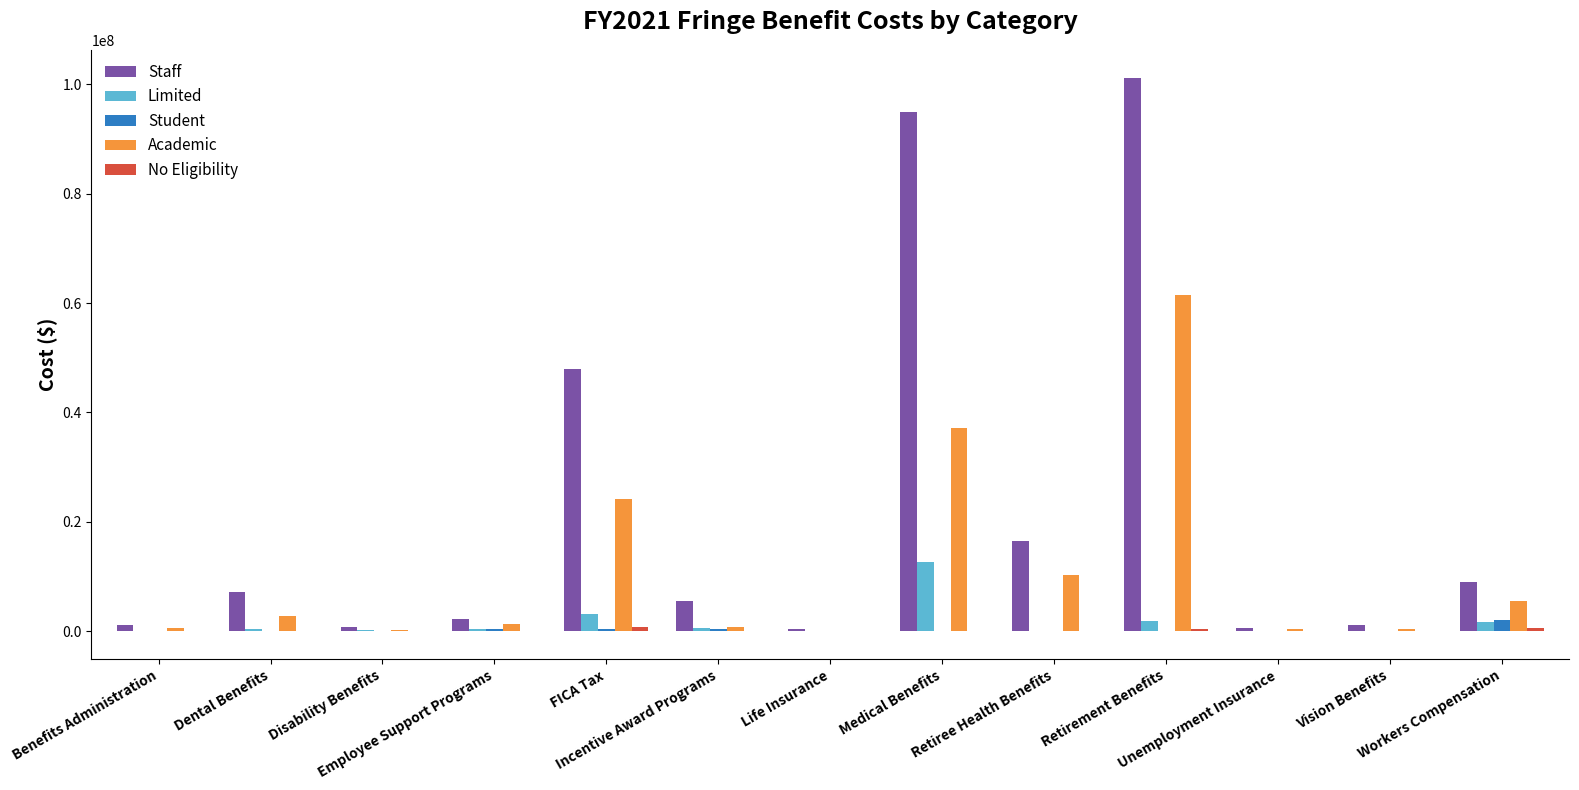

Count the number of data series in this chart.

5